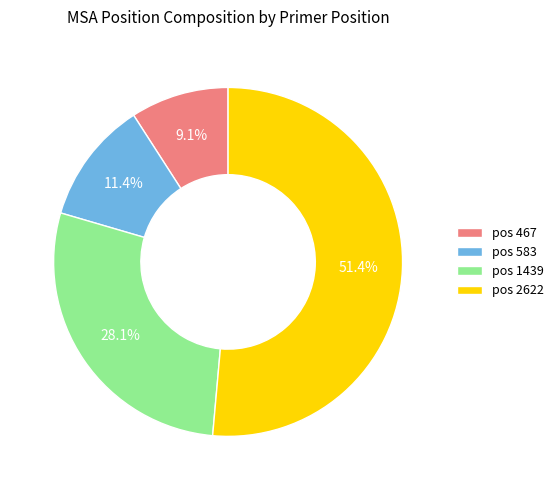

What is the total percentage of pos 1439 and pos 467?

37.2%